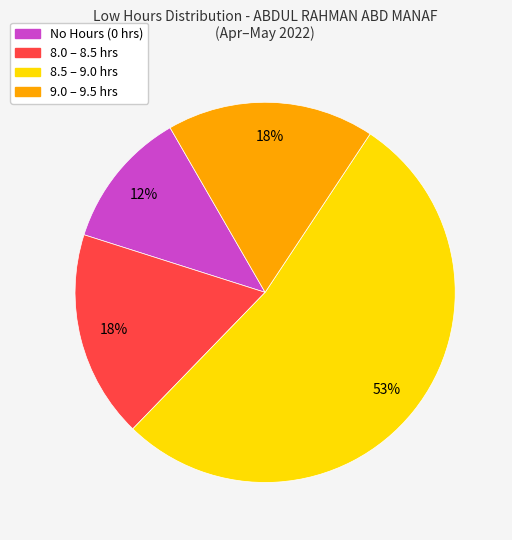

Count the number of slices in the pie.

4